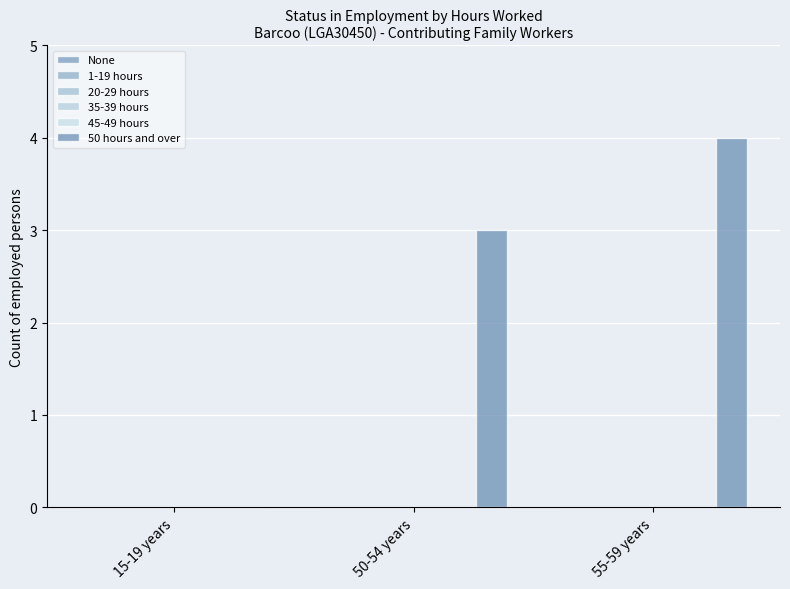

What is the label of the 1st bar from the right?

55-59 years